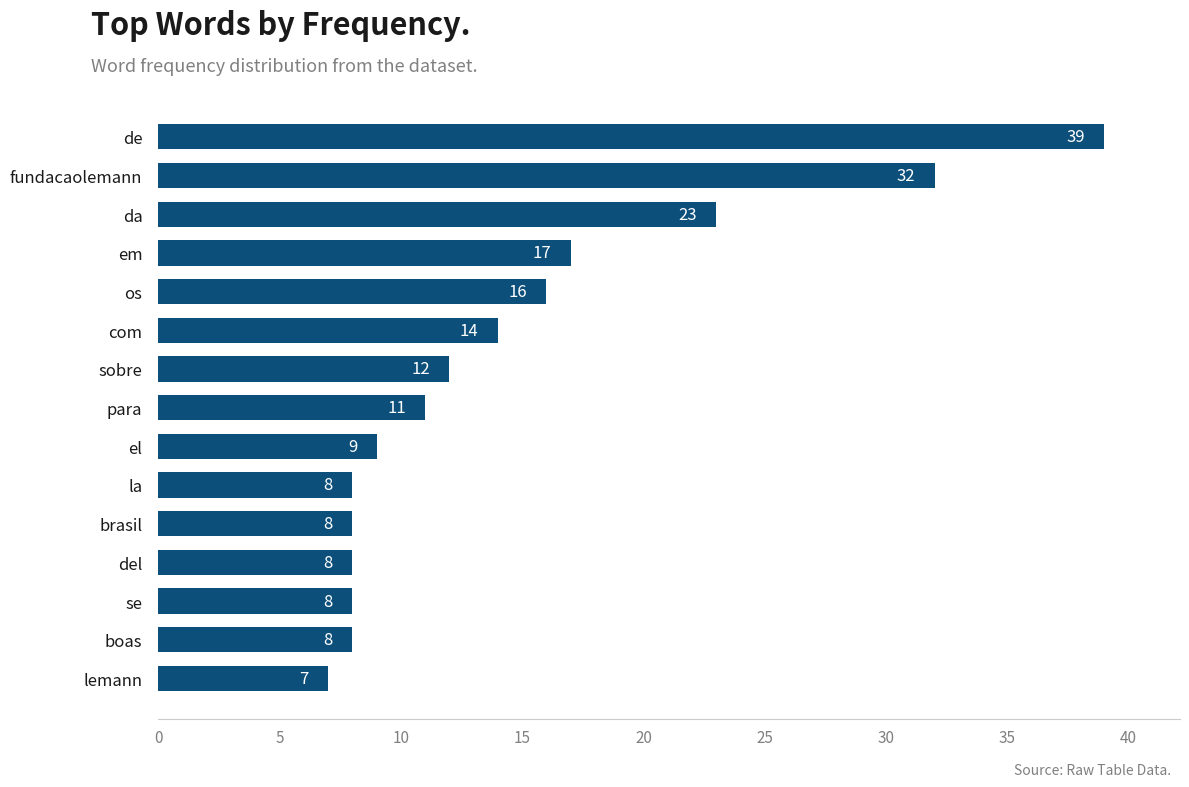

What is the change in value from para to com?

+3